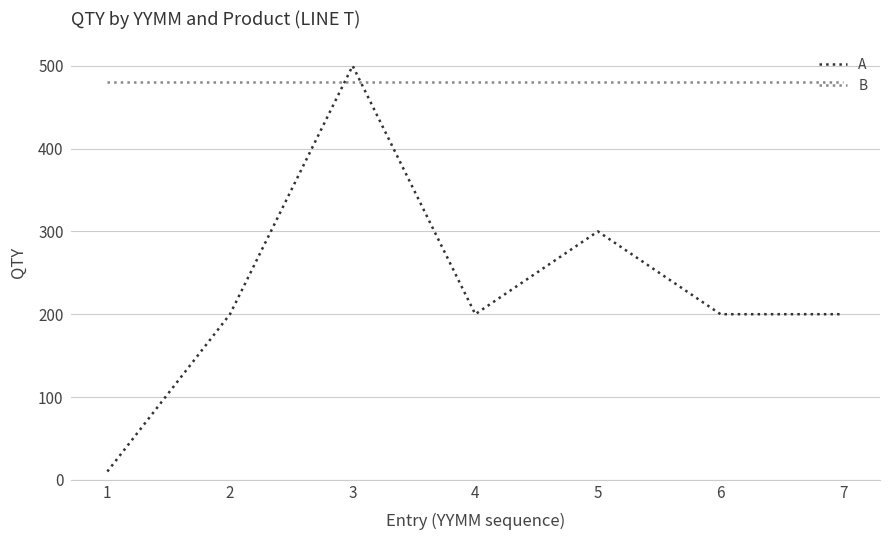

What is the highest value of the A series?

500